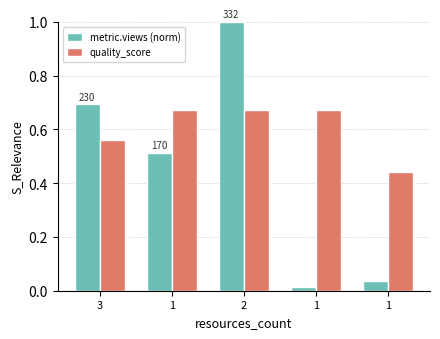

At which label is metric.views (norm) closest to 0?

1